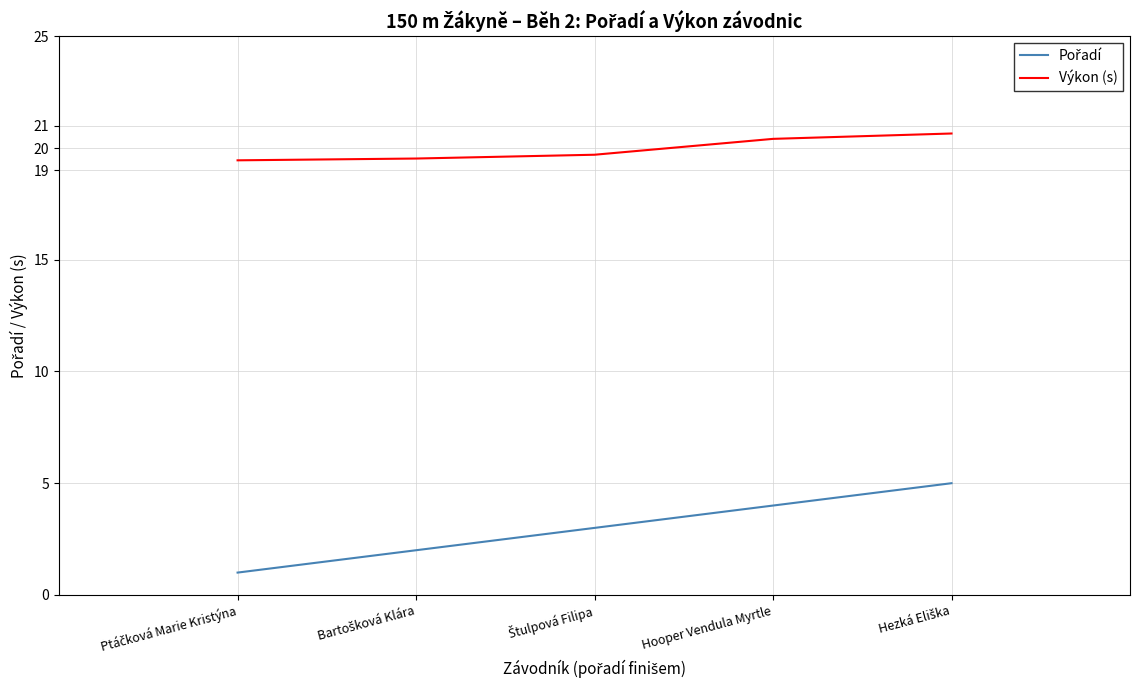

What is the smallest value displayed?

1.0